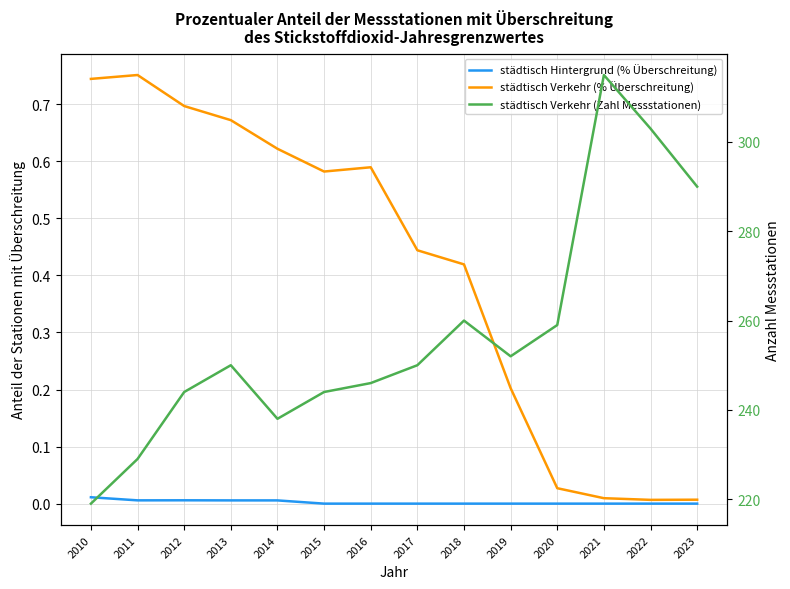

Which series has the largest total across all categories?

städtisch Verkehr (Zahl Messstationen)